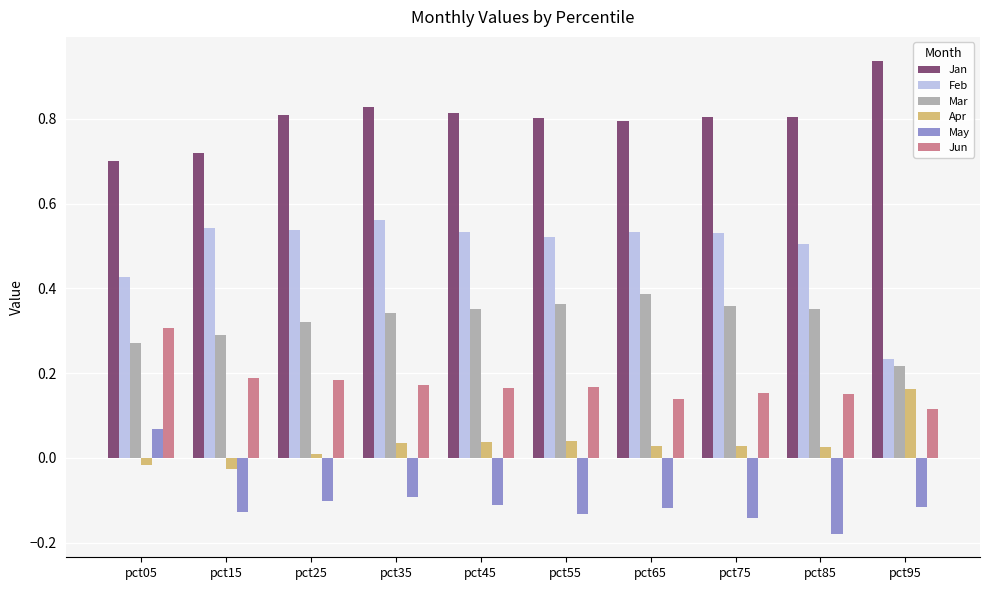

What is the sum of all Jun values?

1.7